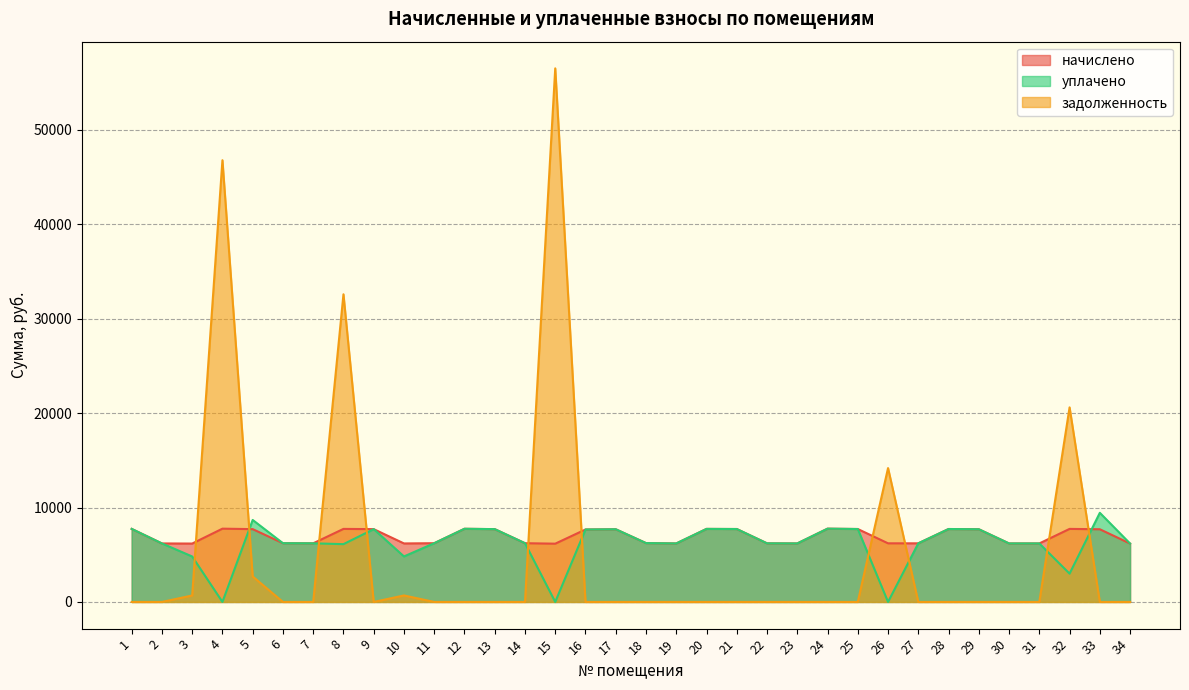

List the series in order of their overall mean, lowest first.

задолженность, уплачено, начислено